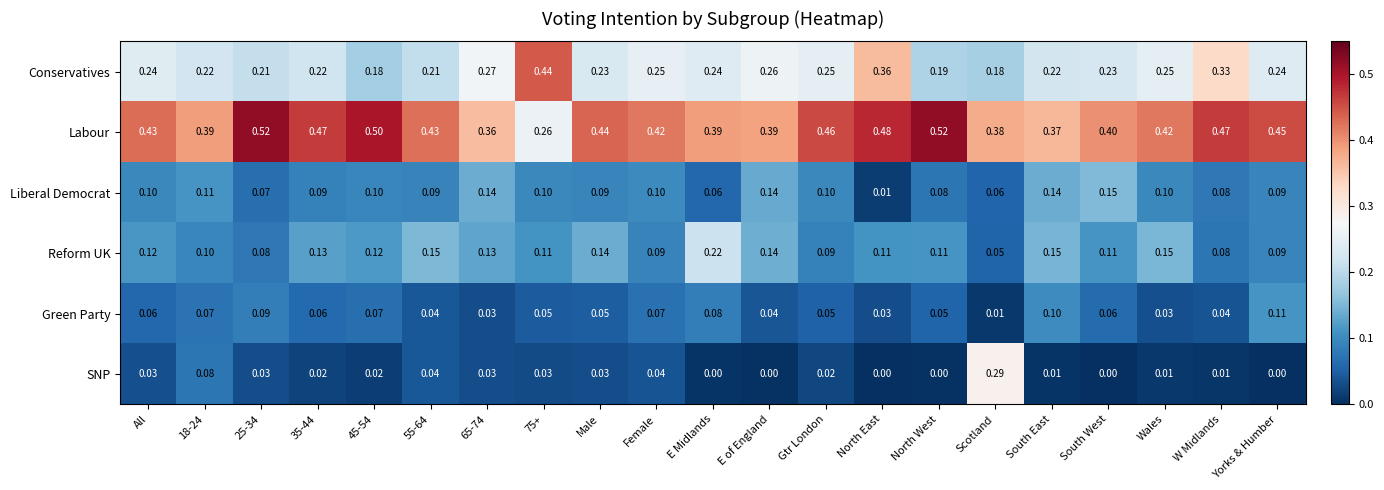

Which series has the largest total across all categories?

Labour